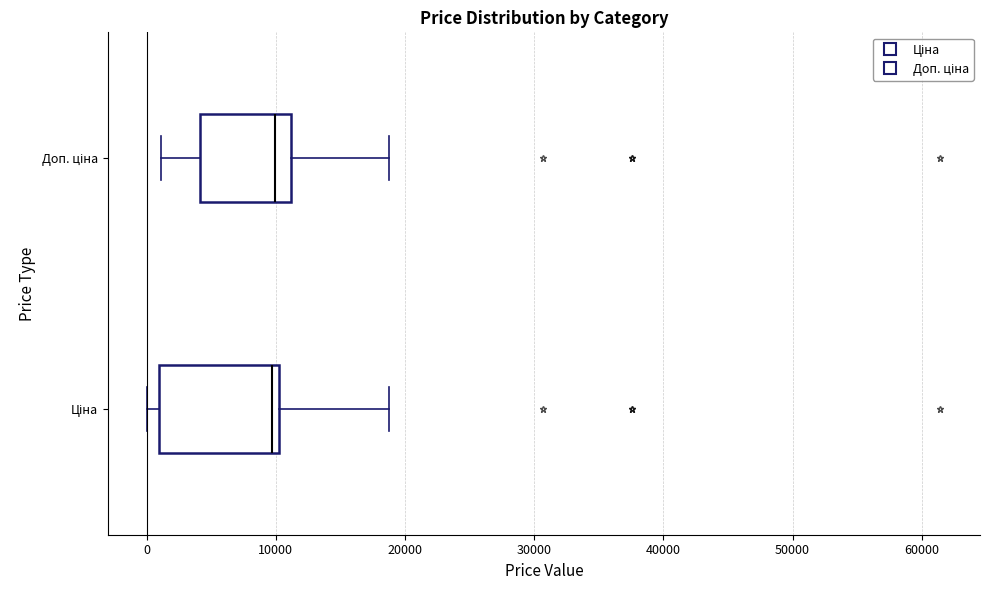

Reading bottom to top, read every box against the x-axis: the position of its median line, the range the box covers, and the ends of its whiskers. The values are not printed on the chart, so give them approximately, as read against the axis.

Ціна: median 10000 (just left of the box's right edge), box 1000 to 10000, whiskers 0 to 19000
Доп. ціна: median 10000, box 4000 to 11000, whiskers 1000 to 19000